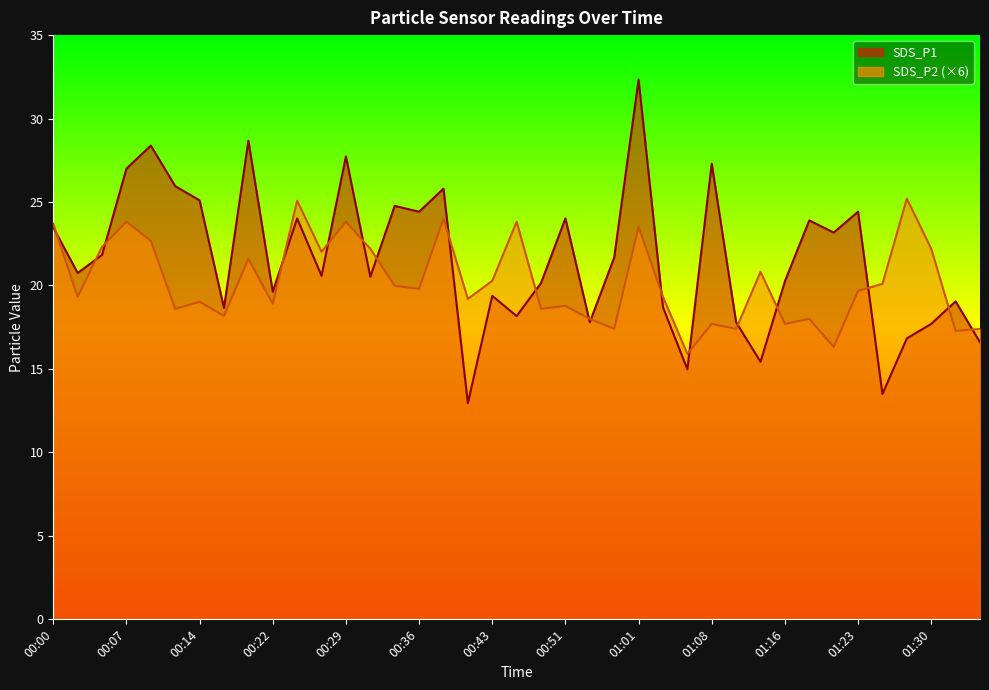

What is the greatest value displayed?

32.3